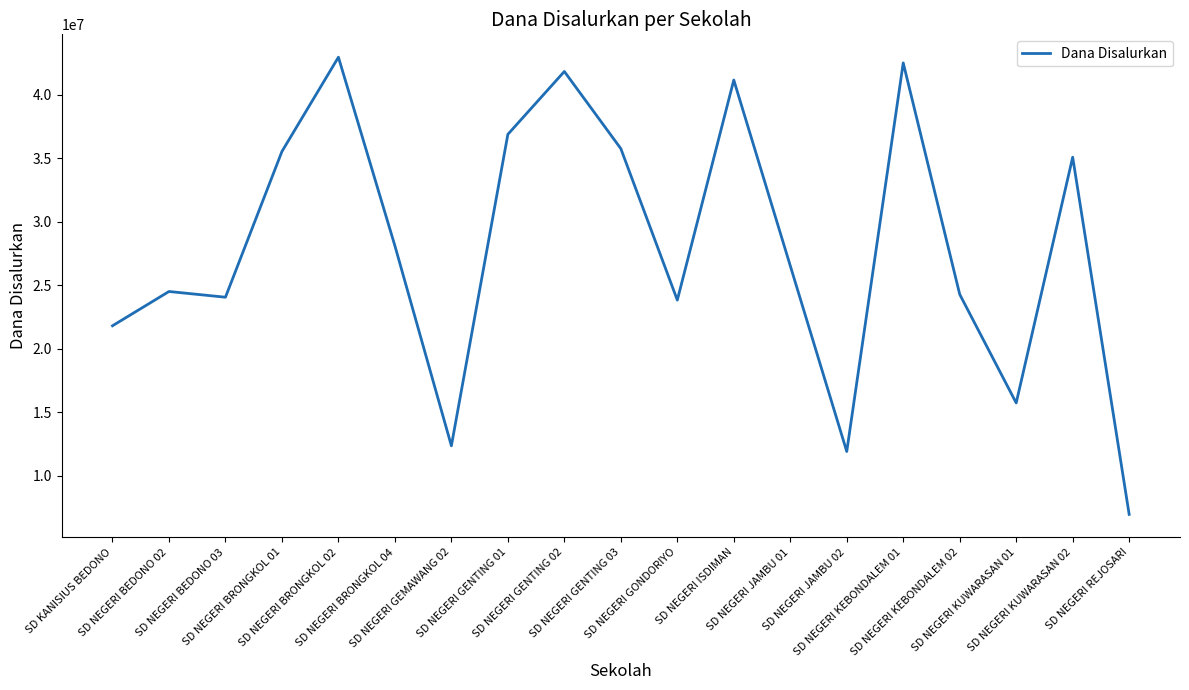

Is this an area chart (filled region under the line)?

No